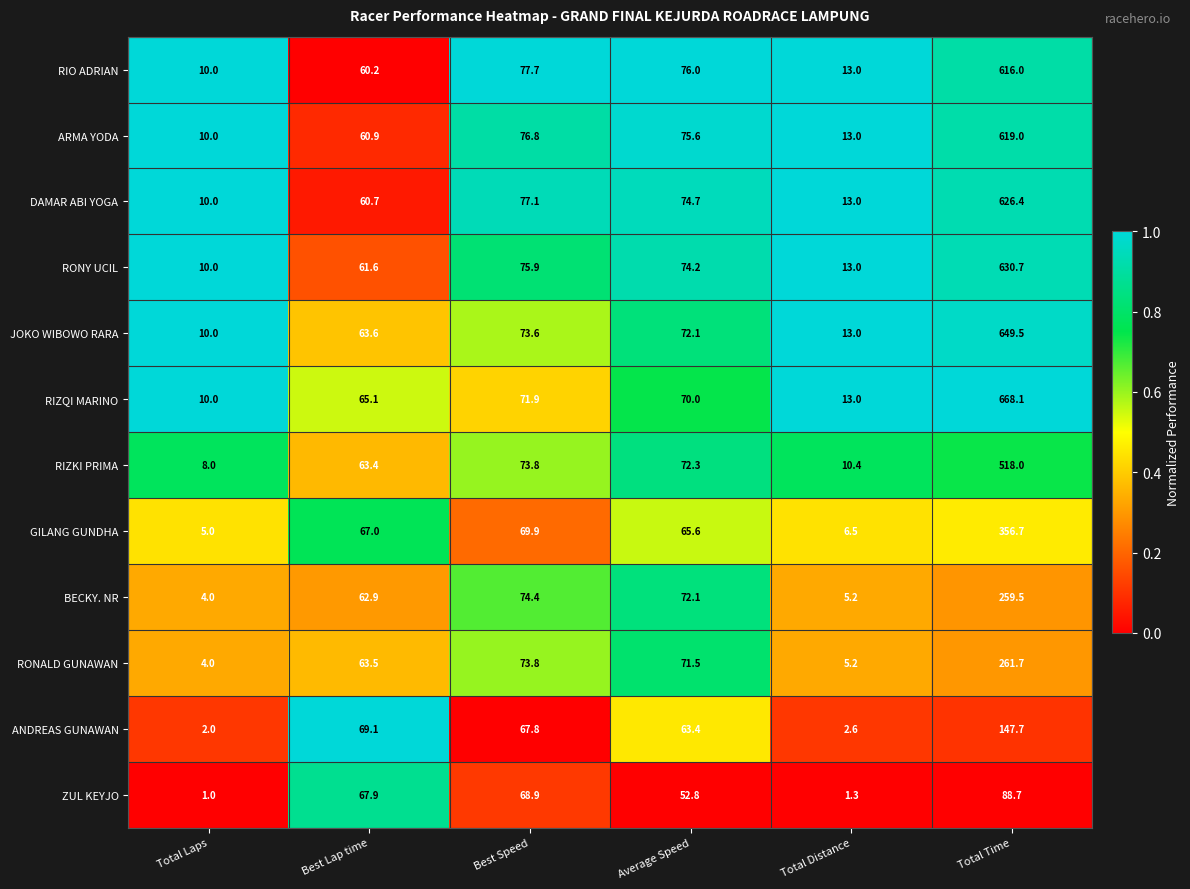

What is the difference between the maximum and minimum values in the RONY UCIL series?

620.7